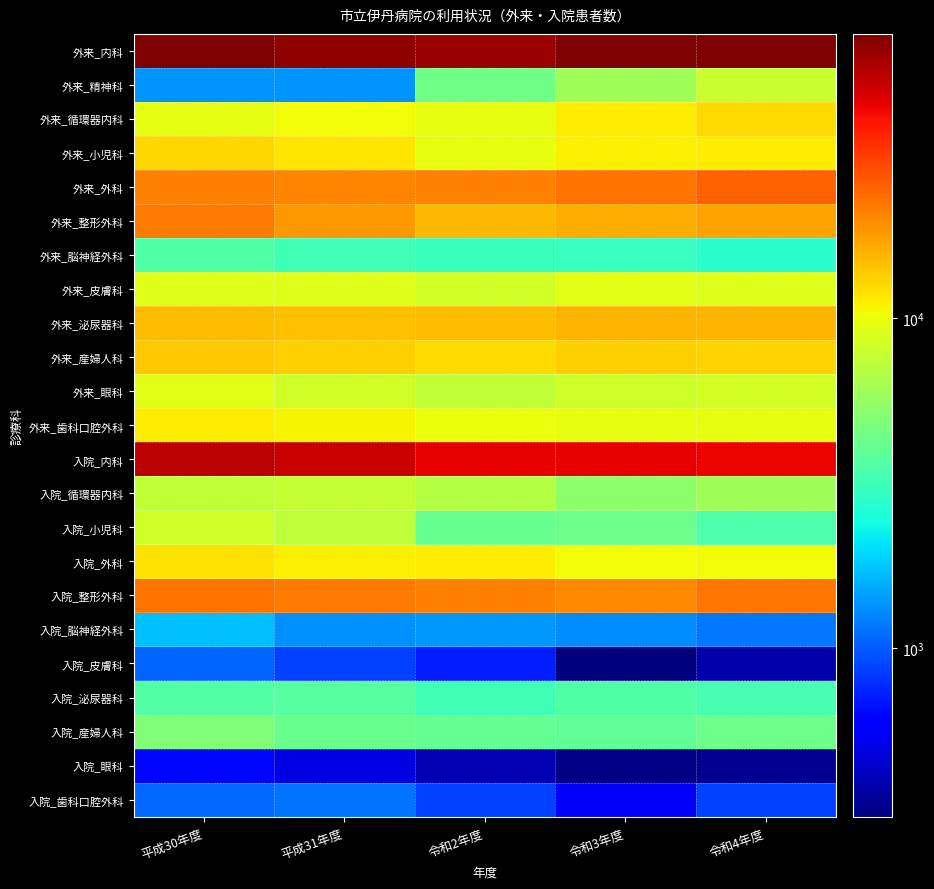

At which category is the sum across all series the highest?

平成30年度